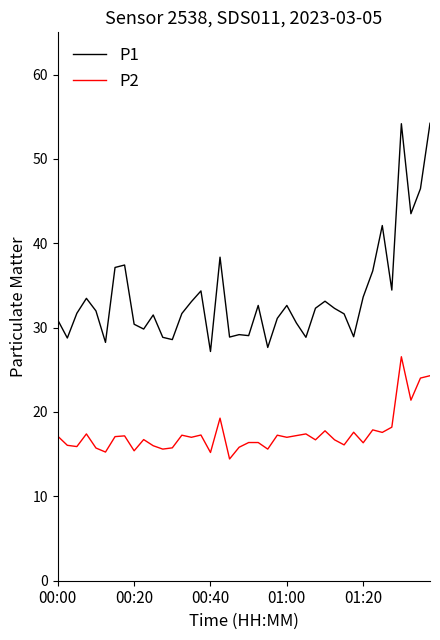

Which series has the widest spread of values?

P1